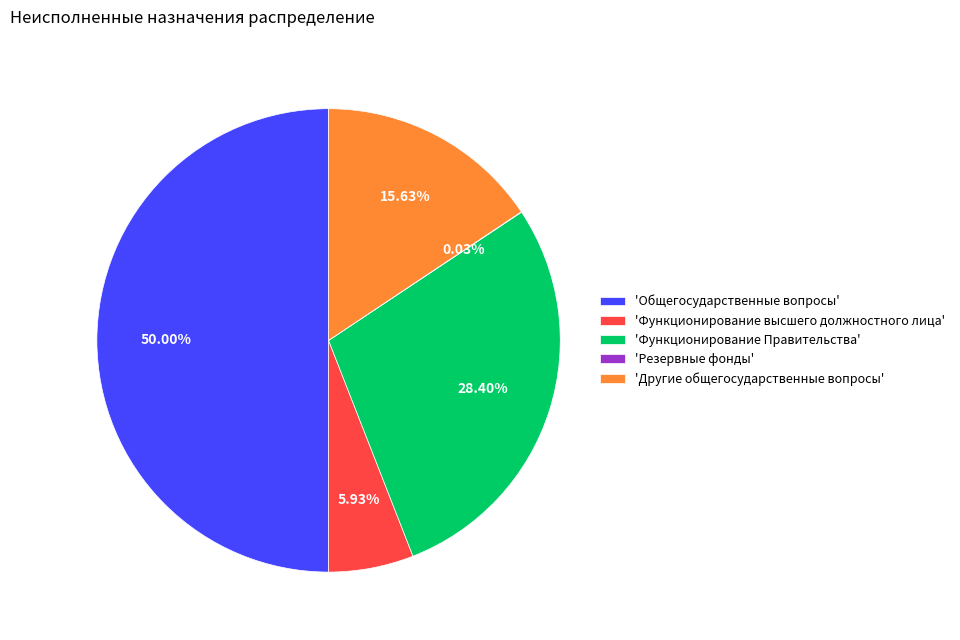

Which has a higher value, 'Другие общегосударственные вопросы' or 'Функционирование Правительства'?

'Функционирование Правительства'